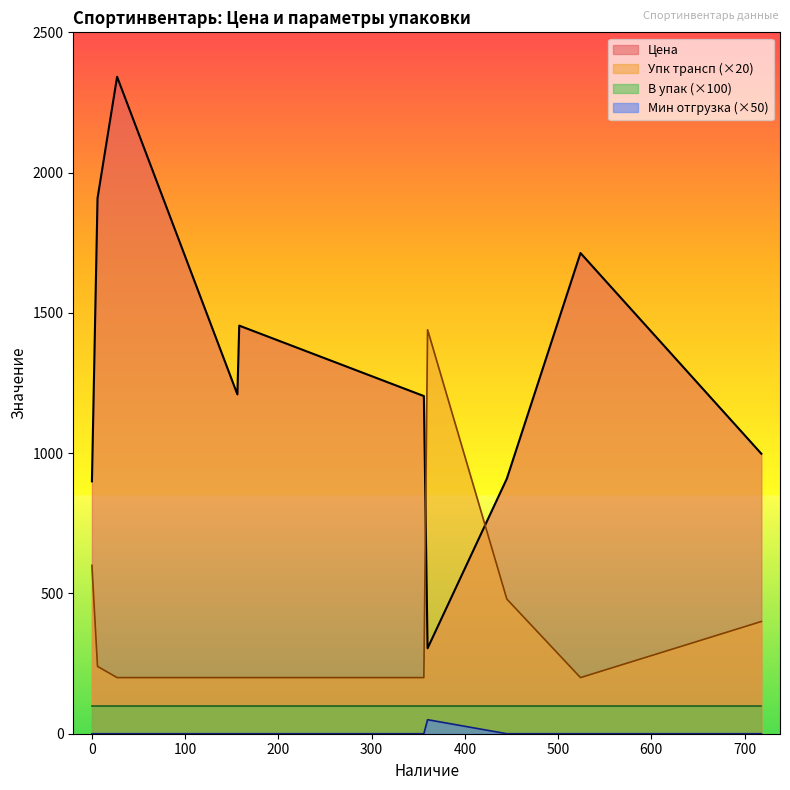

What is the highest value of the Упк трансп series?

72.0